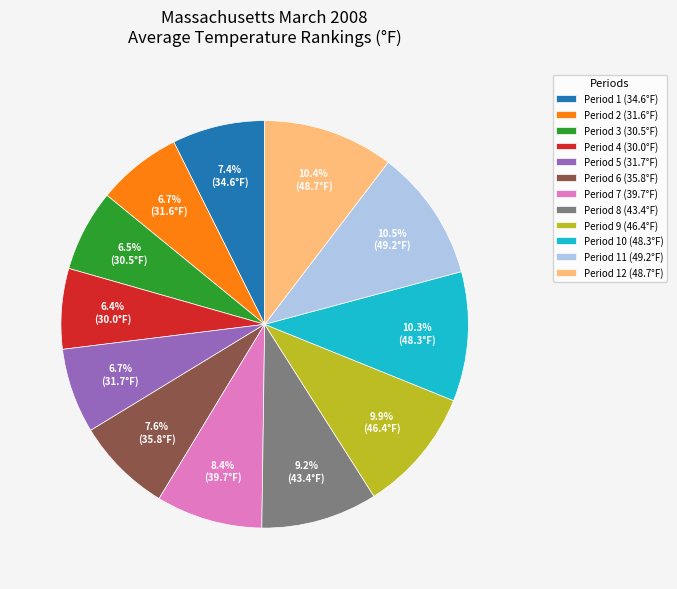

How many slices are in this pie chart?

12